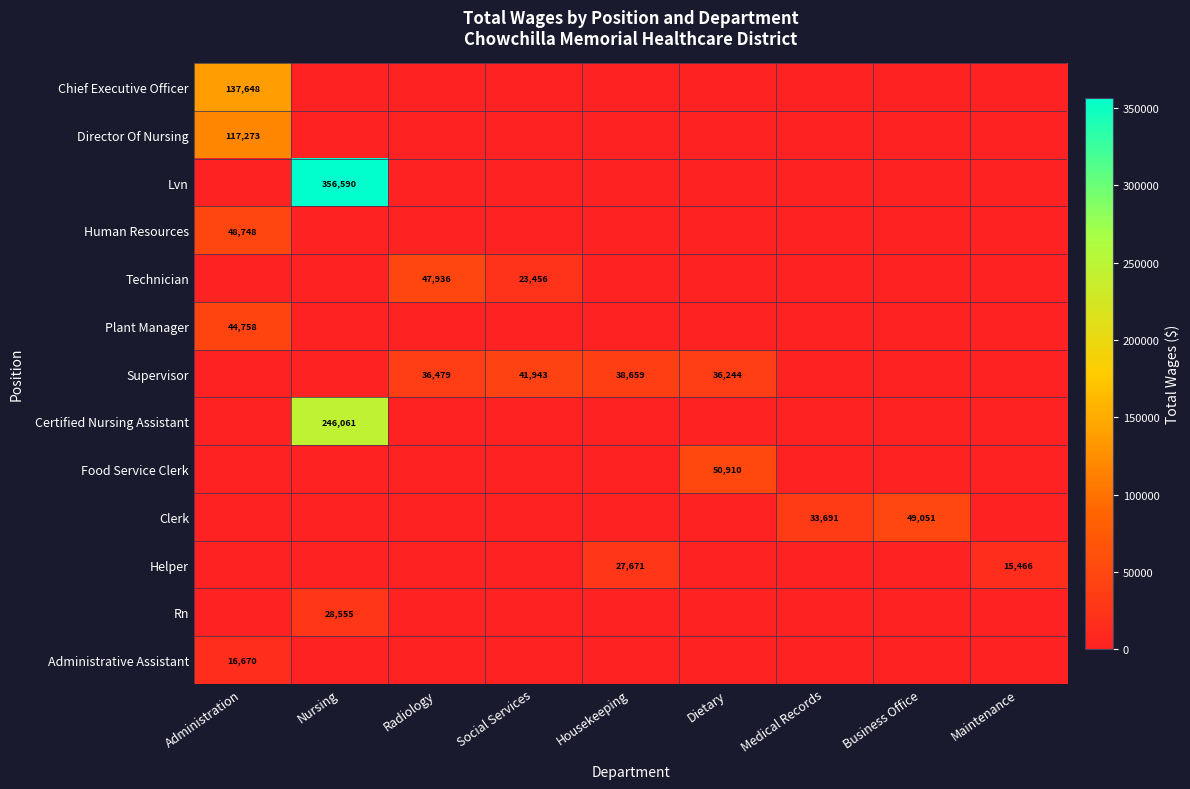

Where is Rn nearest to the value 14277?

Administration